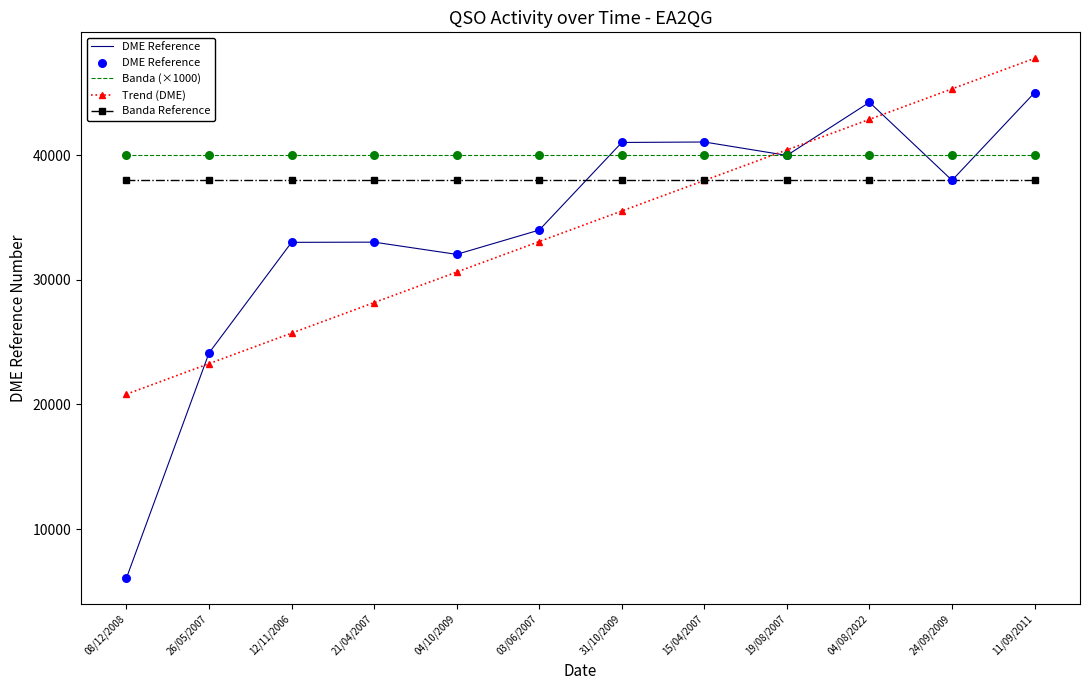

What is the total value across all series at 08/12/2008?

104885.3